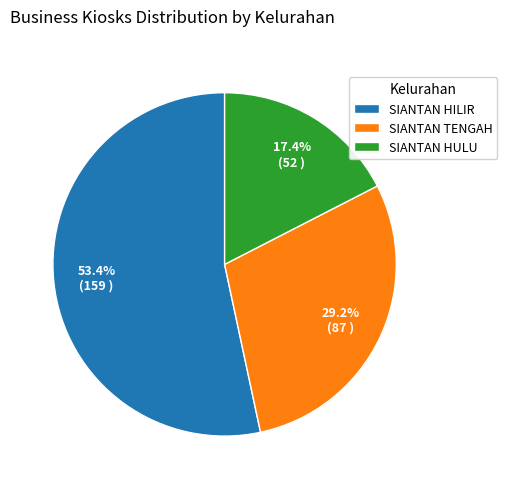

How many slices are in this pie chart?

3